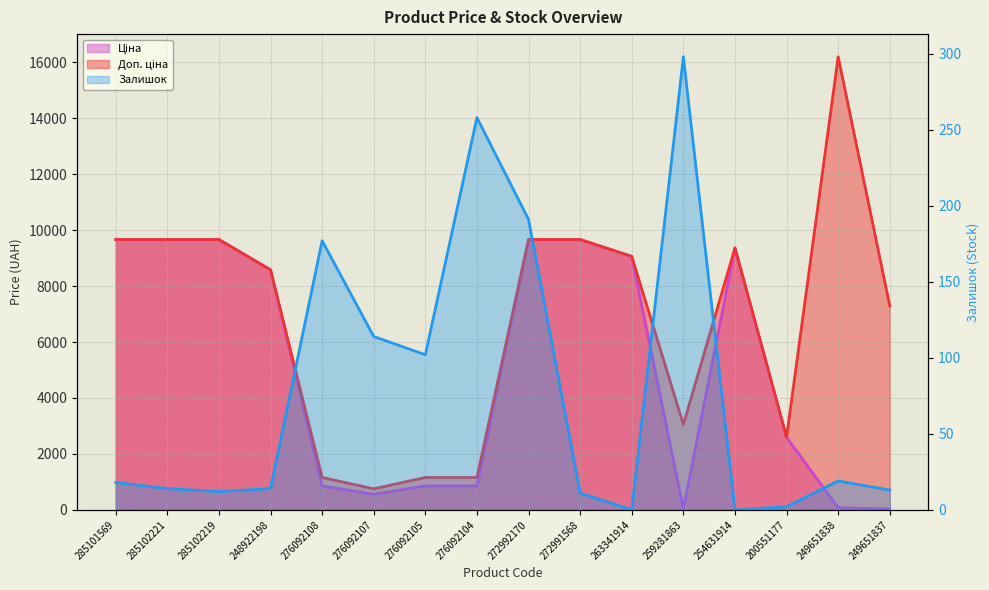

What is the difference between the highest and lowest values at 254631914?

9364.3